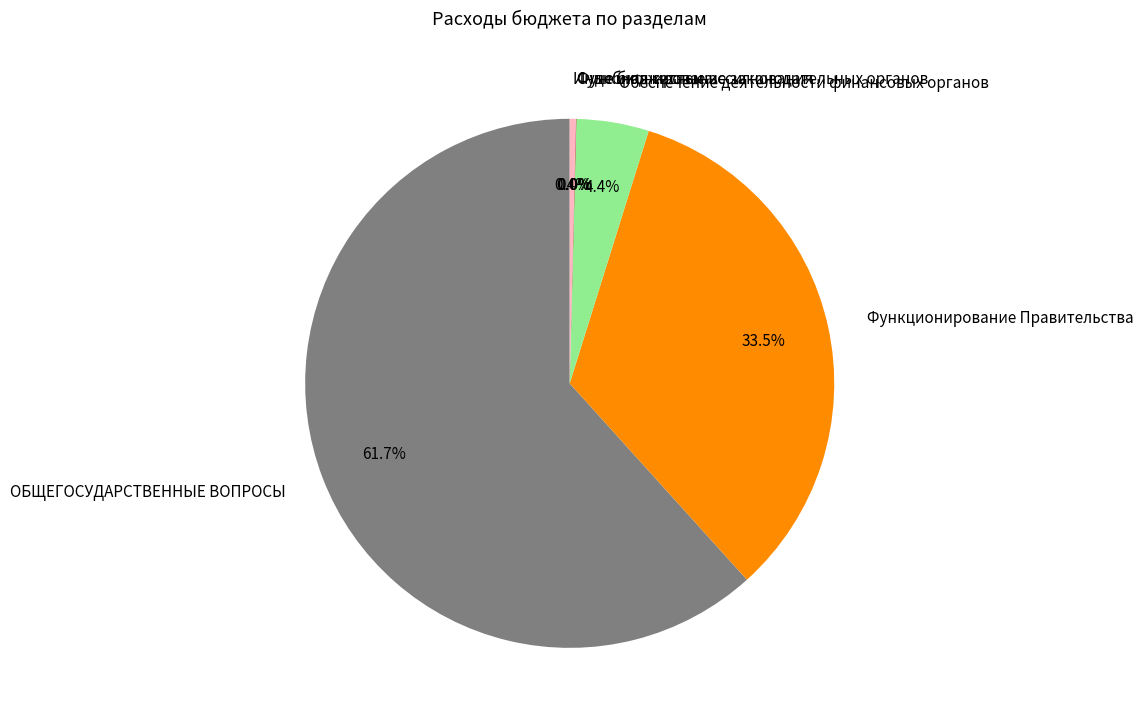

To the nearest percent, what percentage of the pie is ОБЩЕГОСУДАРСТВЕННЫЕ ВОПРОСЫ?

62%